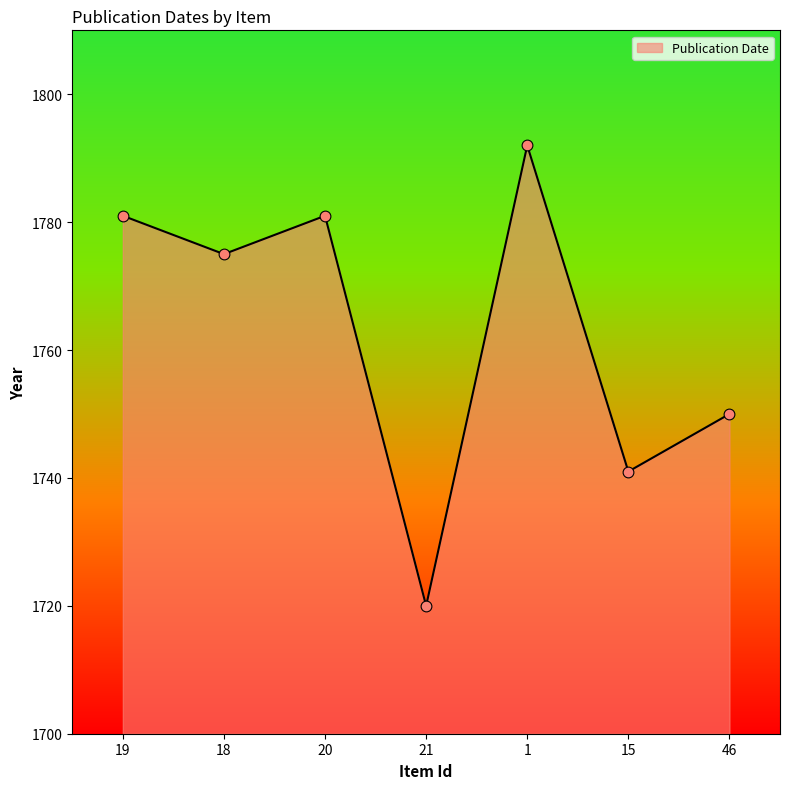

What is the change in value from 20 to 1?

+11